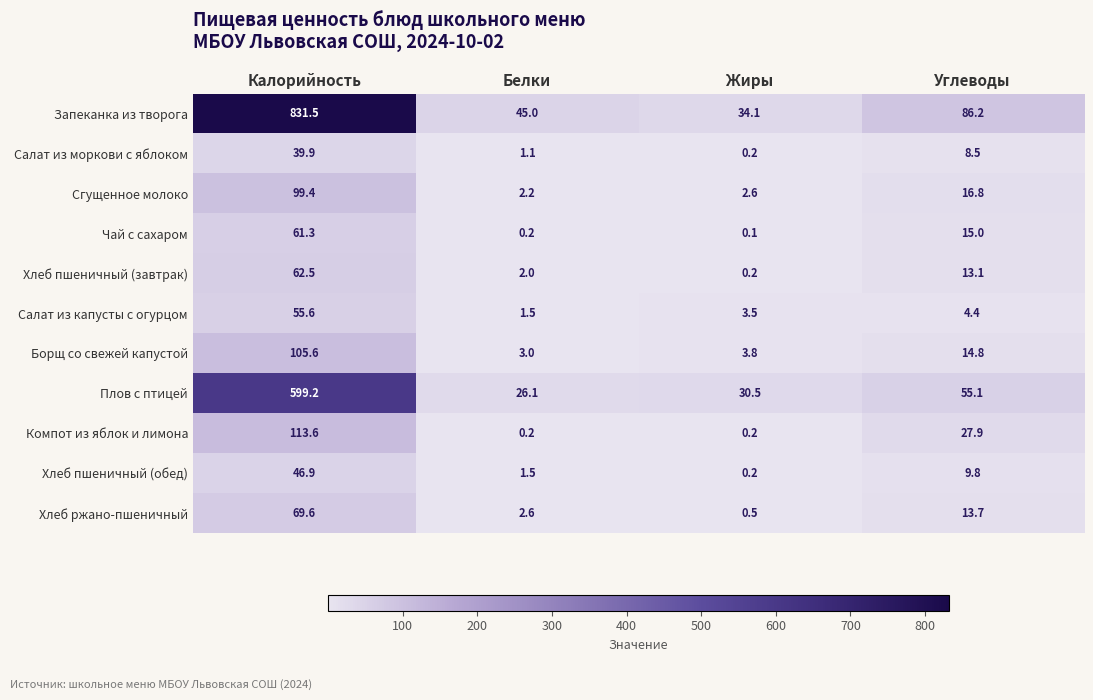

List the series in order of their peak value, lowest first.

Салат из моркови с яблоком, Хлеб пшеничный (обед), Салат из капусты с огурцом, Чай с сахаром, Хлеб пшеничный (завтрак), Хлеб ржано-пшеничный, Сгущенное молоко, Борщ со свежей капустой, Компот из яблок и лимона, Плов с птицей, Запеканка из творога